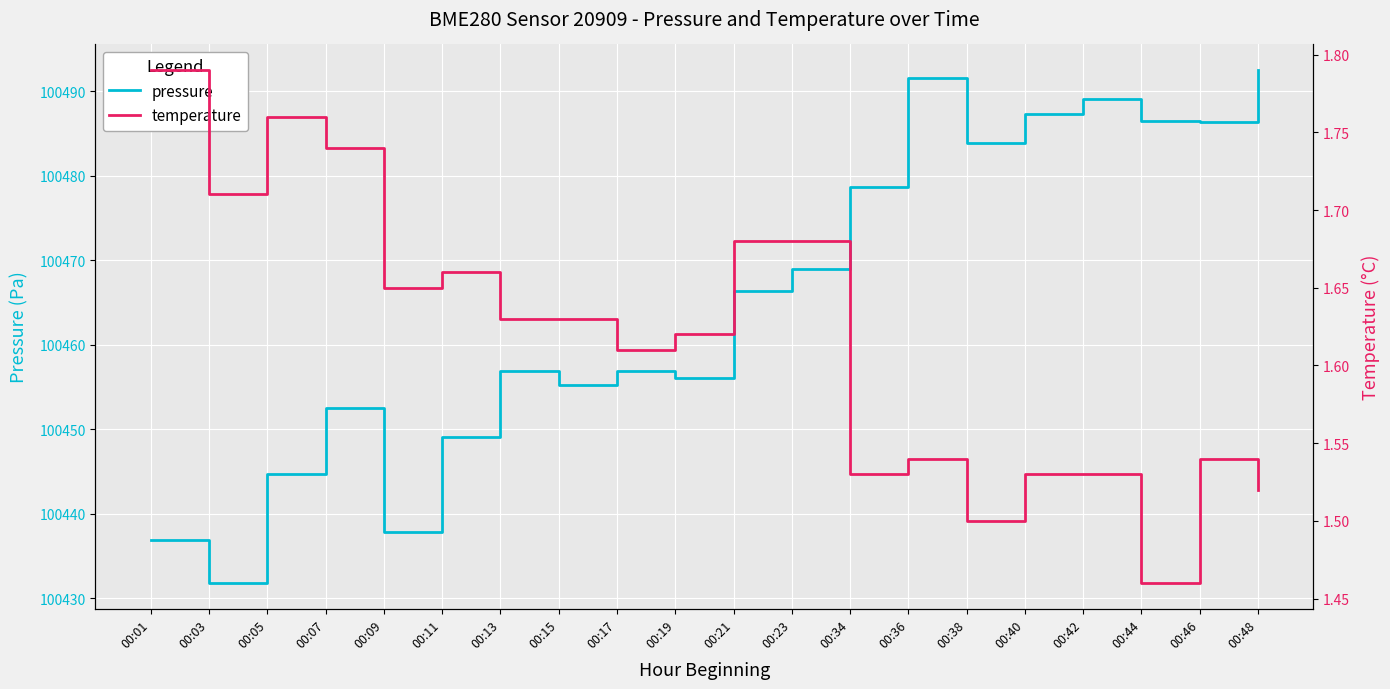

What is the maximum value shown in the chart?

100492.5